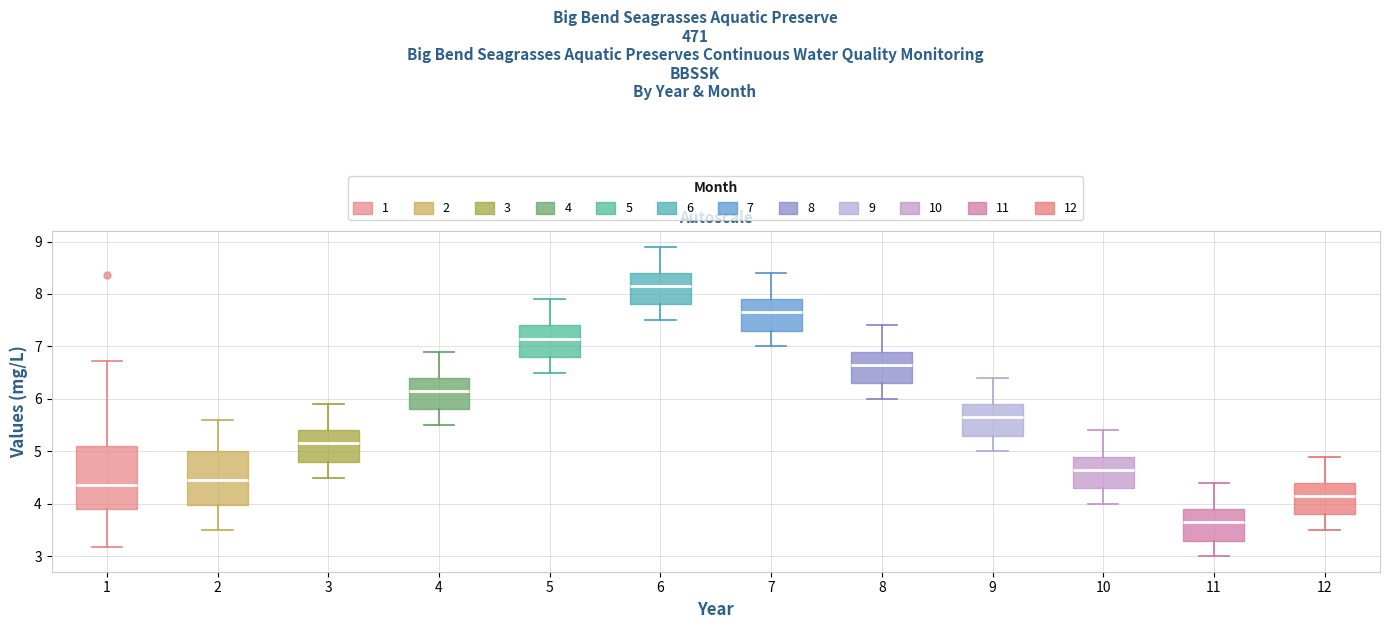

Reading left to right, transcribe this box plot: for each box, give where its median line is, the range the box spans, and where its two whiskers end, as read against the y-axis. The values are not printed on the chart, so give them approximately, as read against the axis.

1: median 4.4, box 3.9 to 5.1, whiskers 3.2 to 6.7
2: median 4.5, box 4.0 to 5.0, whiskers 3.5 to 5.6
3: median 5.2, box 4.8 to 5.4, whiskers 4.5 to 5.9
4: median 6.2, box 5.8 to 6.4, whiskers 5.5 to 6.9
5: median 7.2, box 6.8 to 7.4, whiskers 6.5 to 7.9
6: median 8.2, box 7.8 to 8.4, whiskers 7.5 to 8.9
7: median 7.7, box 7.3 to 7.9, whiskers 7.0 to 8.4
8: median 6.7, box 6.3 to 6.9, whiskers 6.0 to 7.4
9: median 5.7, box 5.3 to 5.9, whiskers 5.0 to 6.4
10: median 4.7, box 4.3 to 4.9, whiskers 4.0 to 5.4
11: median 3.7, box 3.3 to 3.9, whiskers 3.0 to 4.4
12: median 4.2, box 3.8 to 4.4, whiskers 3.5 to 4.9